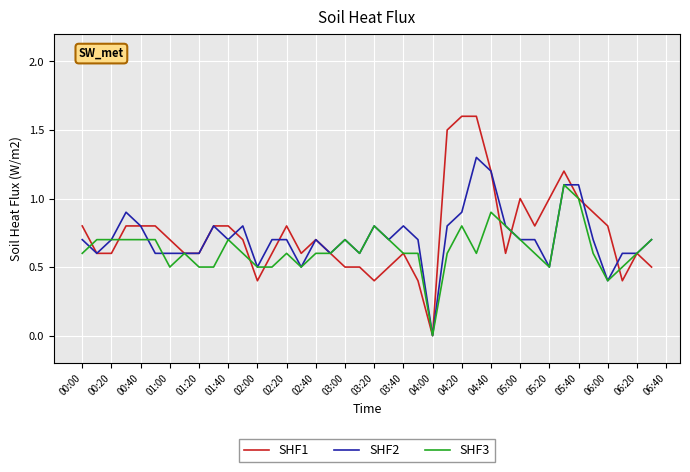

List the series in order of their peak value, highest first.

SHF1, SHF2, SHF3